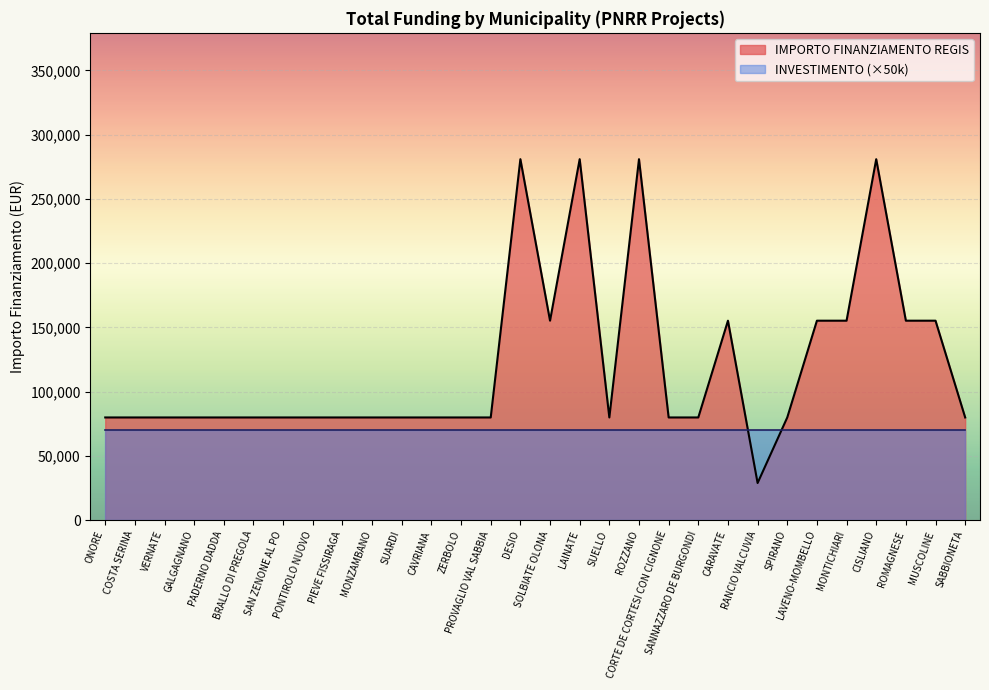

Read the value at CARAVATE.

155234